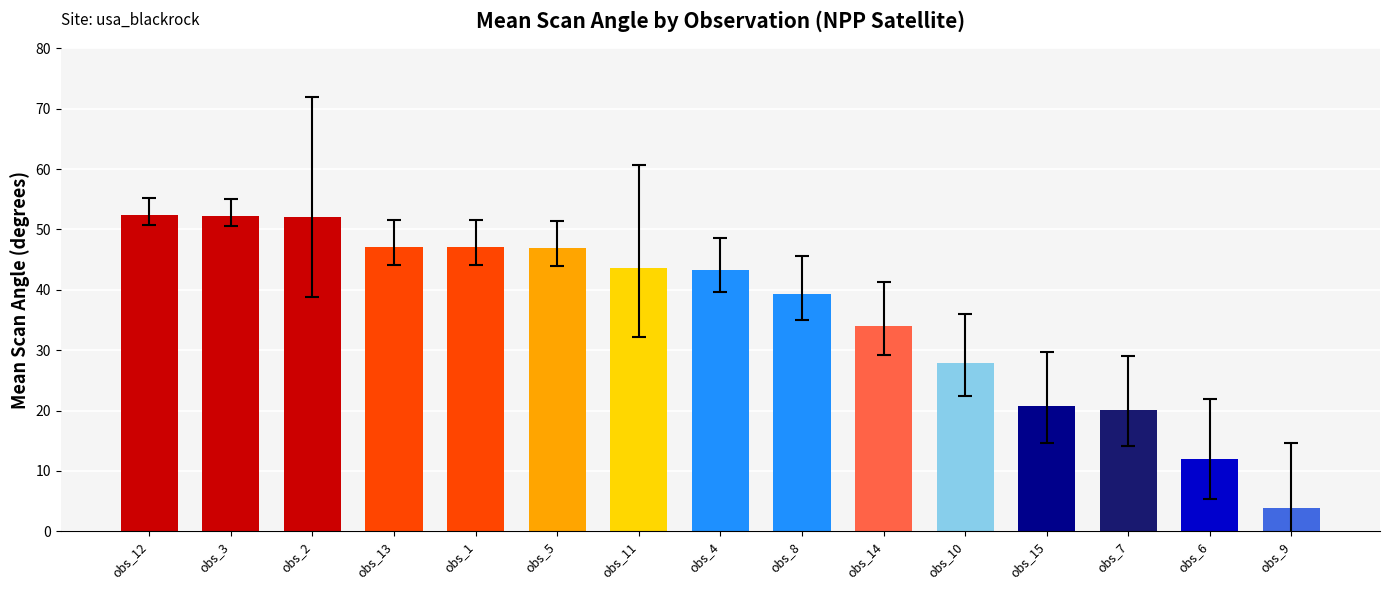

The chart shows a value of 3.9 at obs_9. True or false?

True